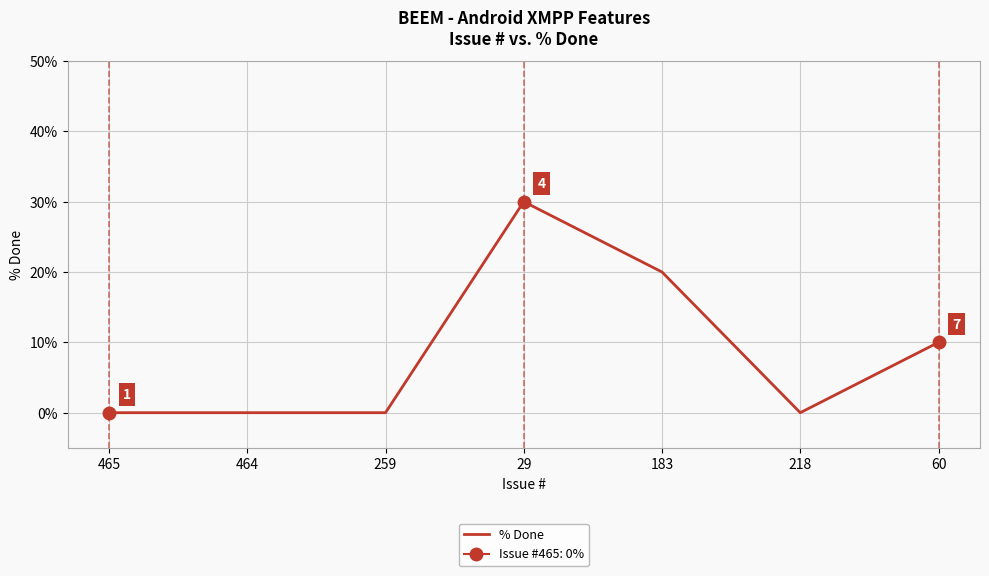

What is the maximum value shown in the chart?

30